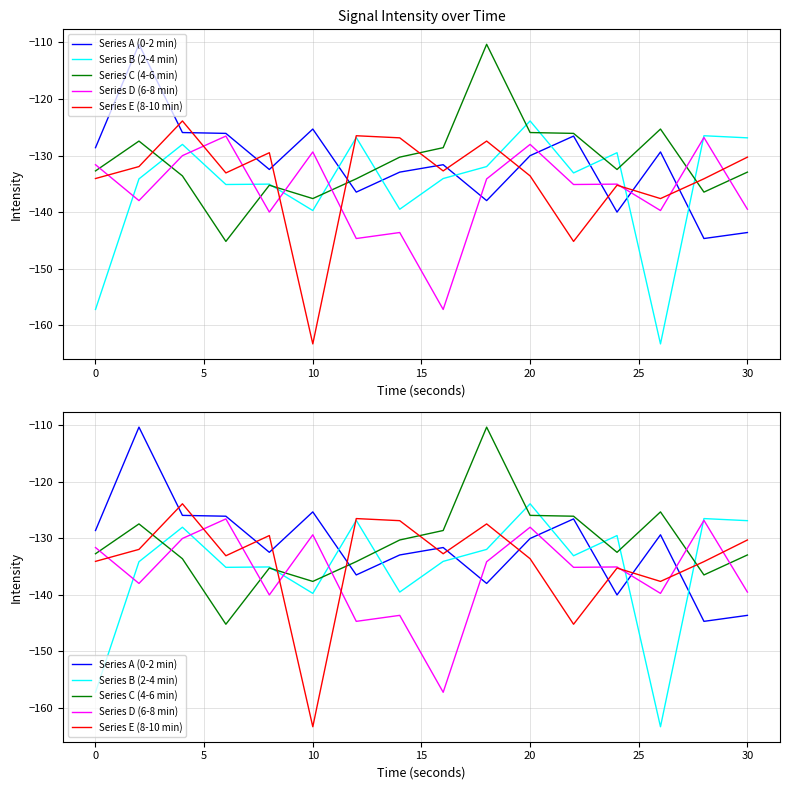

What is the difference between the Series C (4-6 min) values at 25 and 30?

3.8